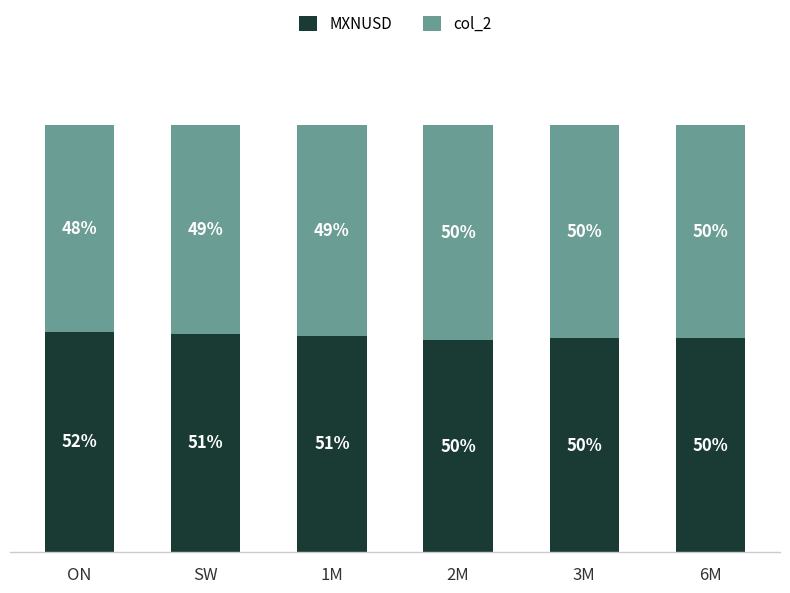

At which category is the sum across all series the highest?

ON